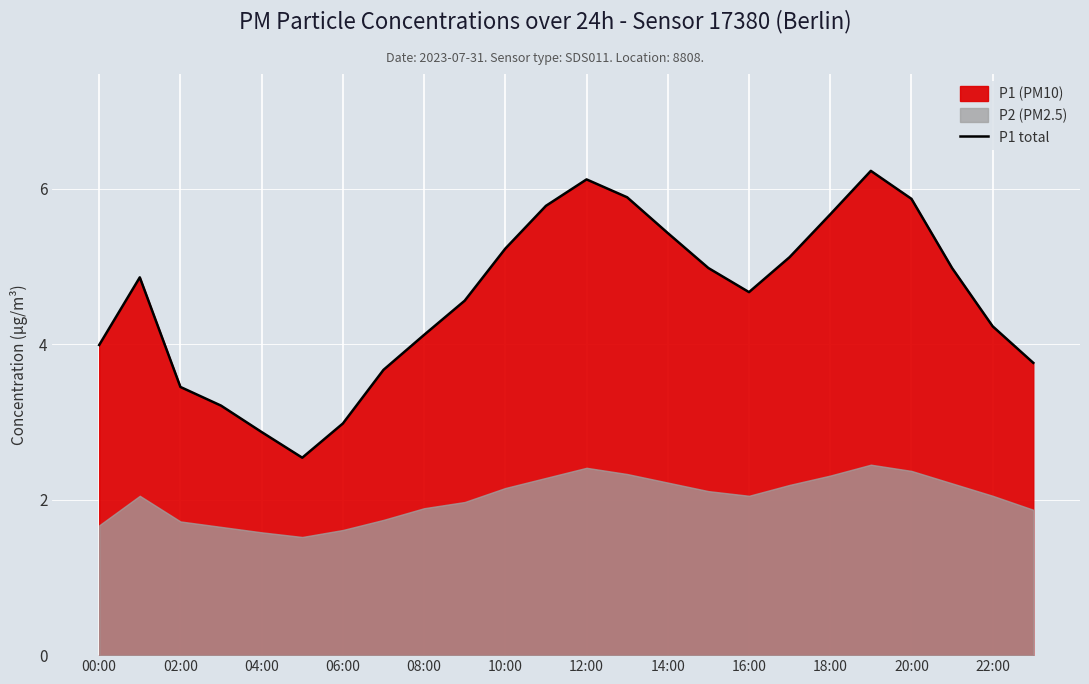

Is it true that P1 total equals 1.2 at 00:00?

False